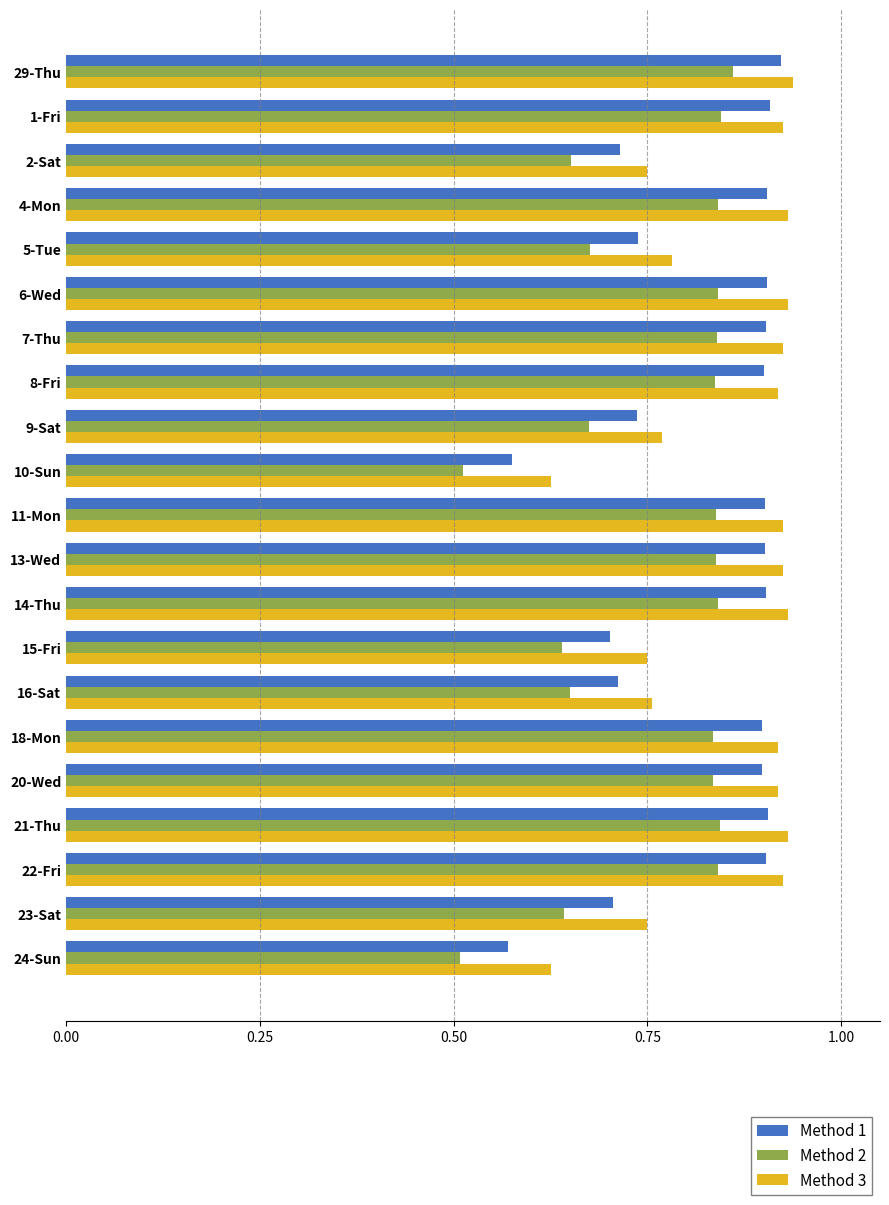

At how many categories does at least one series exceed 0?

21